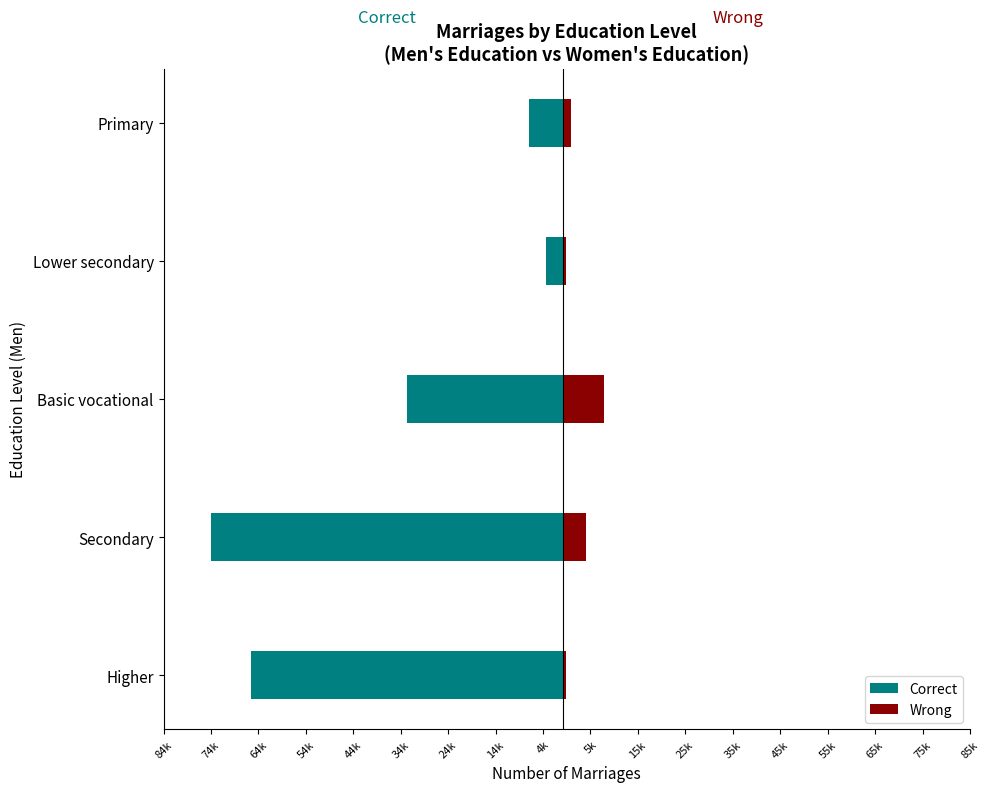

What are all the series names shown in the legend?

Correct, Wrong